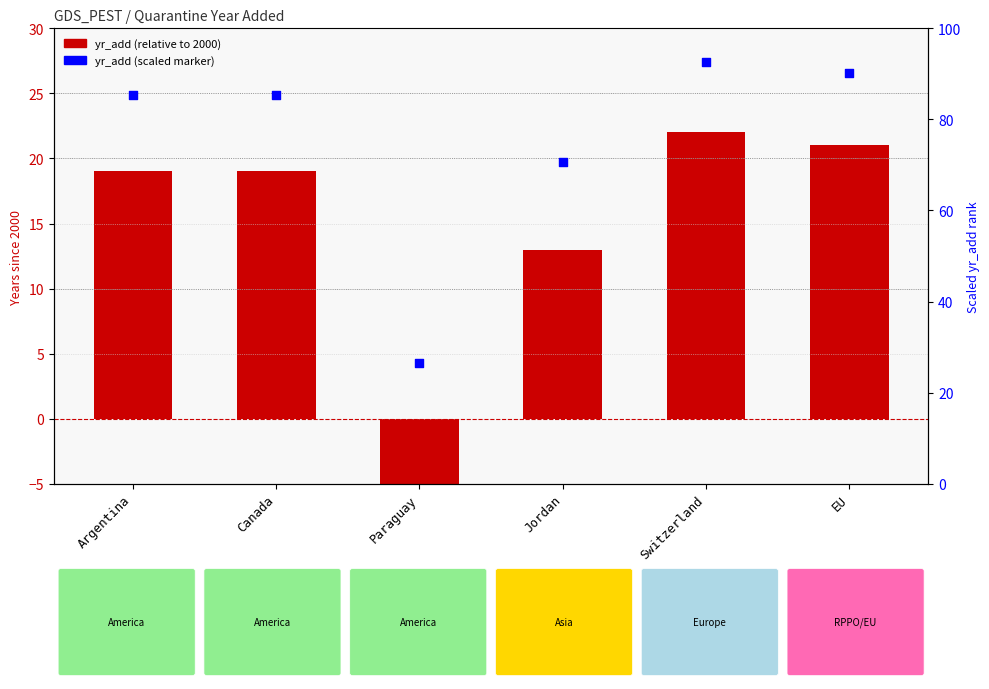

Is the value of yr_add (relative to 2000) at EU greater than the value of yr_add (scaled marker) at Switzerland?

No